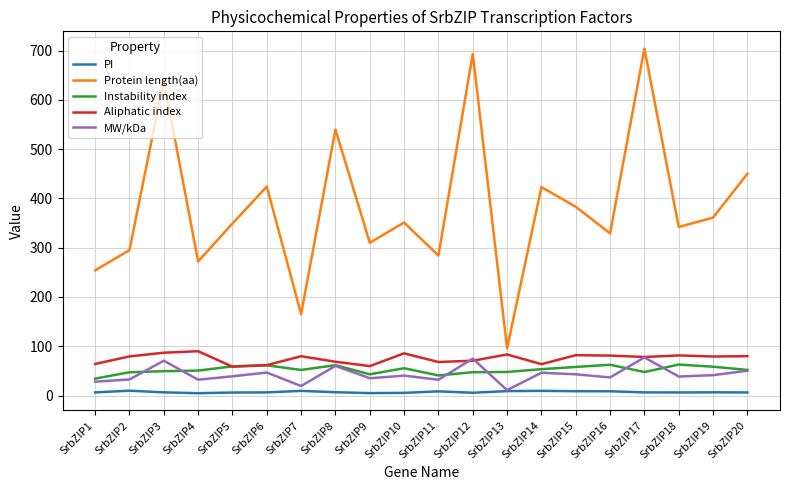

True or false: Instability index and MW/kDa cross at least once.

True